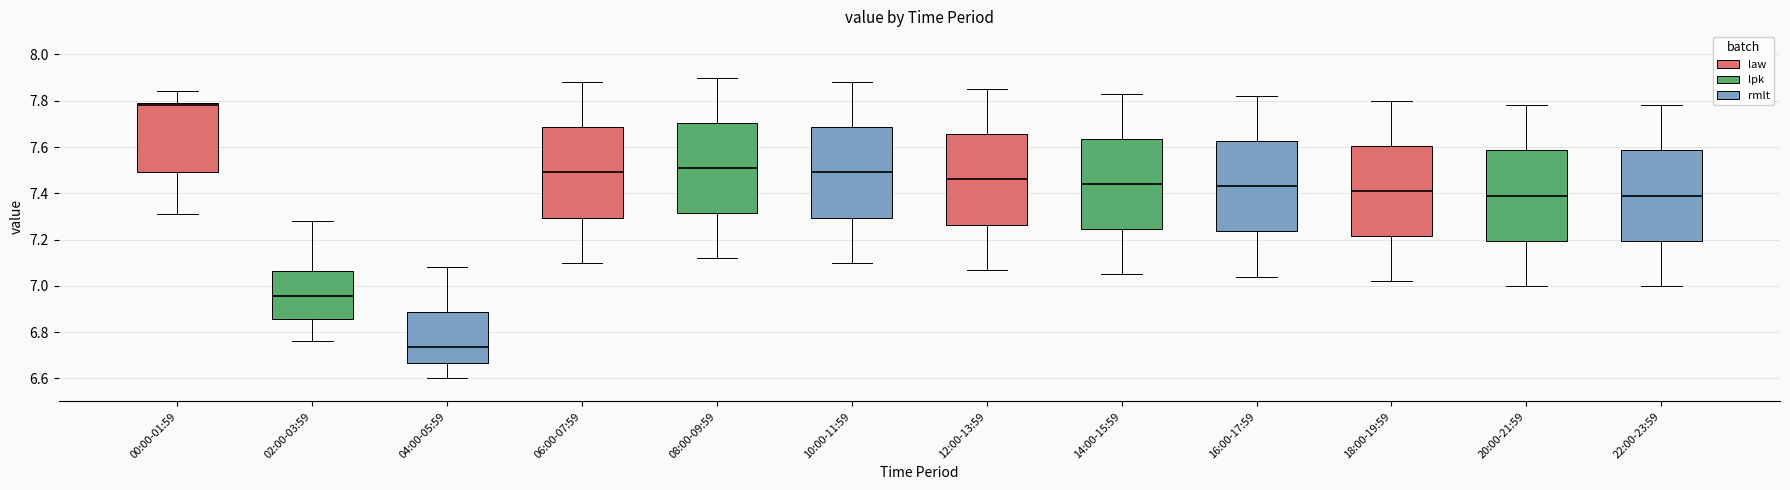

Where is the upper edge of the box for 22:00-23:59 on the y-axis? The values are not printed on the chart, so give them approximately, as read against the axis.

7.58